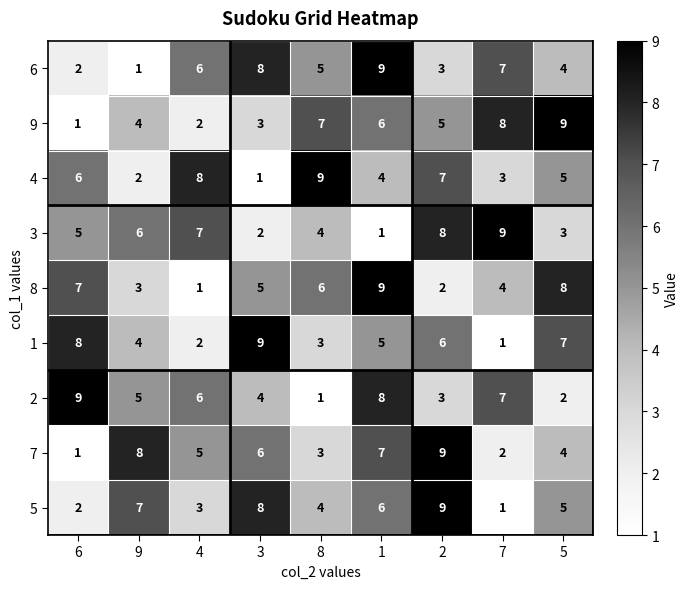

At which label does 9 first exceed 5?

8